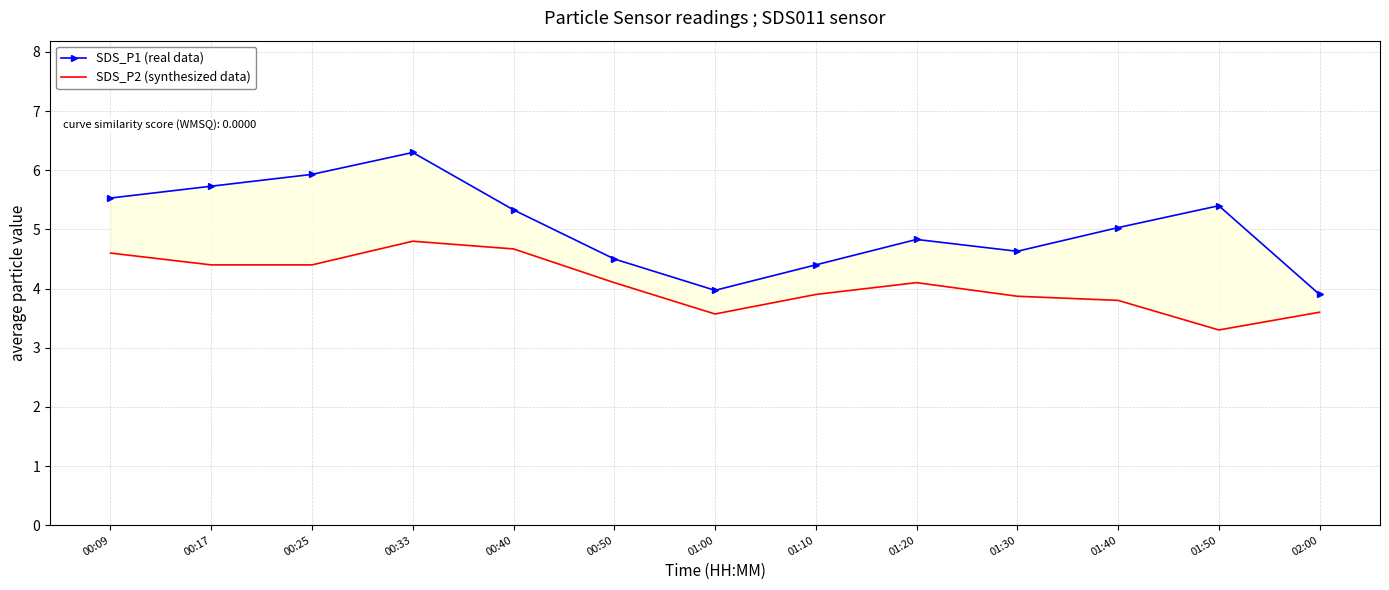

Which category has the highest value in the SDS_P2 (synthesized data) series?

00:33